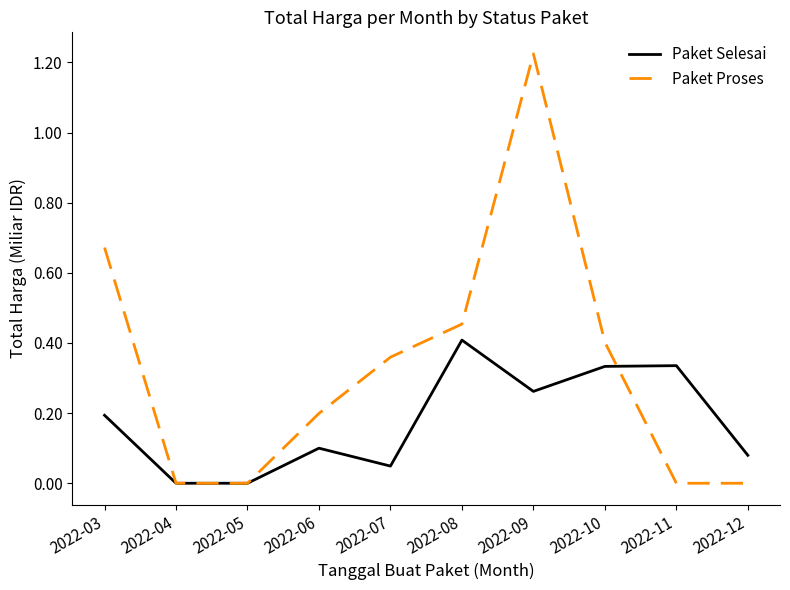

What are all the series names shown in the legend?

Paket Selesai, Paket Proses